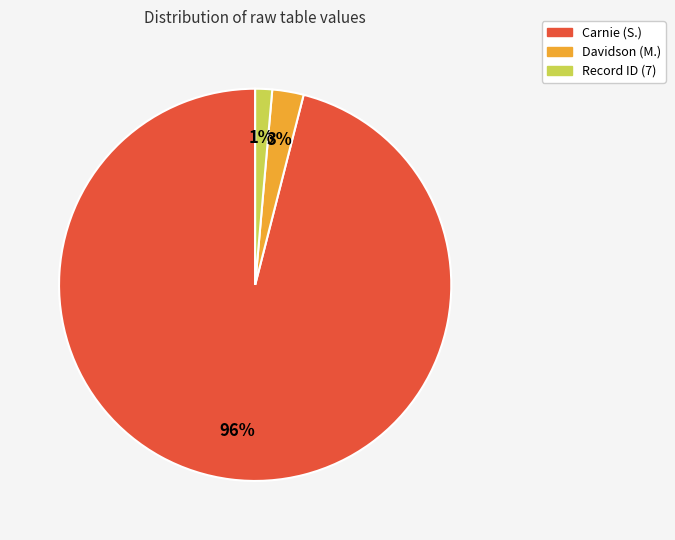

True or false: Record ID (7) accounts for 1% of the total.

True